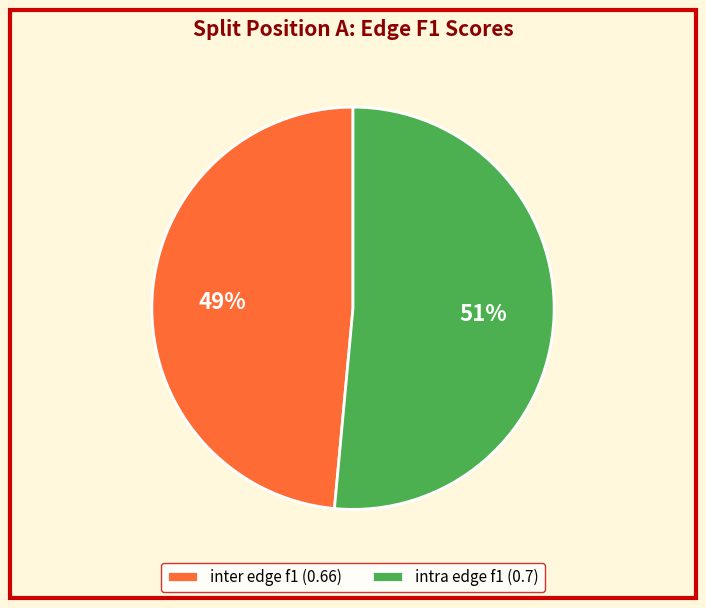

What is the smallest slice in the pie chart?

inter edge f1